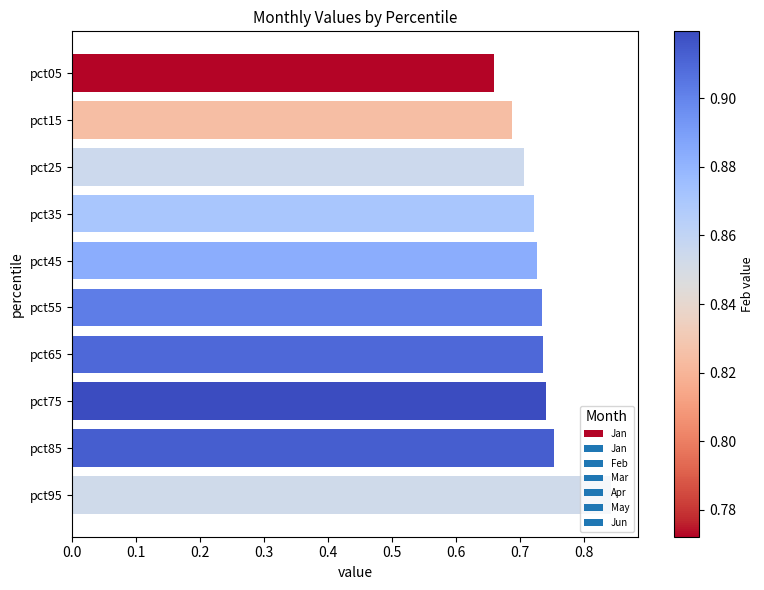

What is the difference between the maximum and second lowest values?

0.2